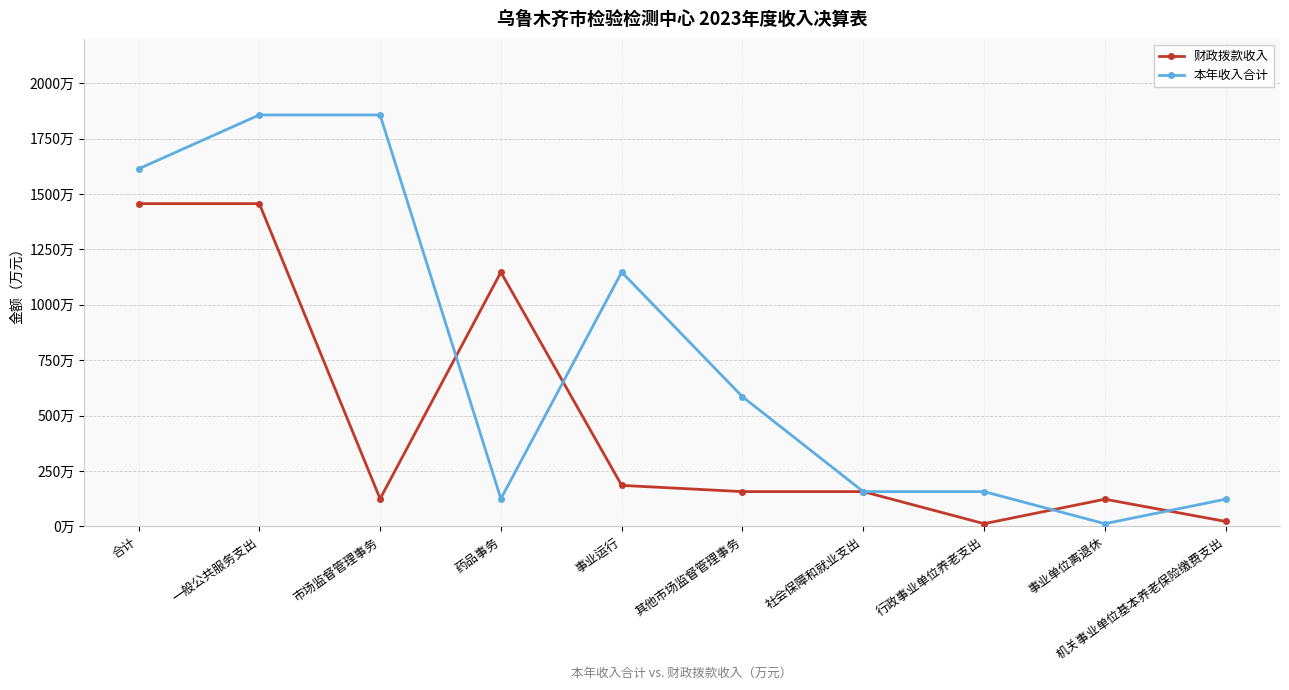

At which label is 本年收入合计 closest to 934?

事业运行